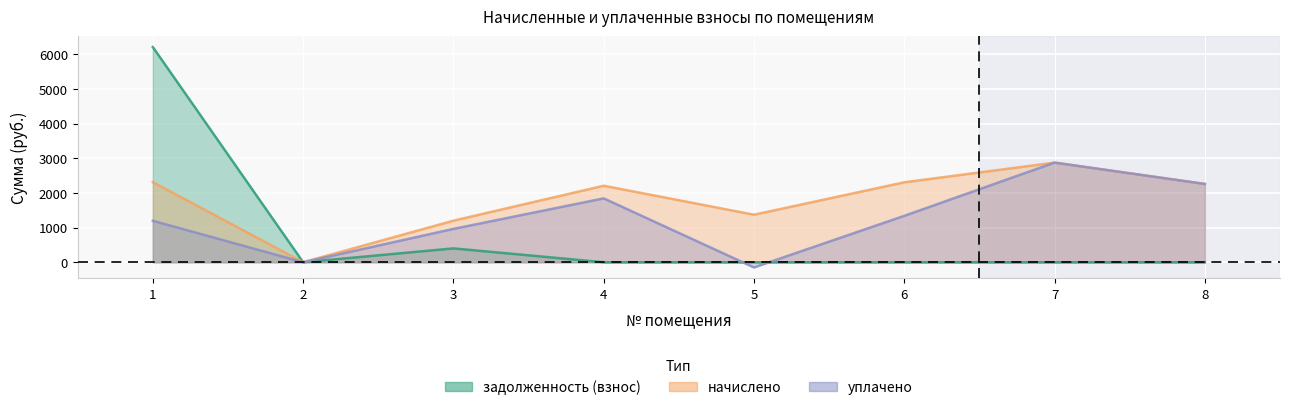

List the series in order of their peak value, lowest first.

начислено, уплачено, задолженность (взнос)